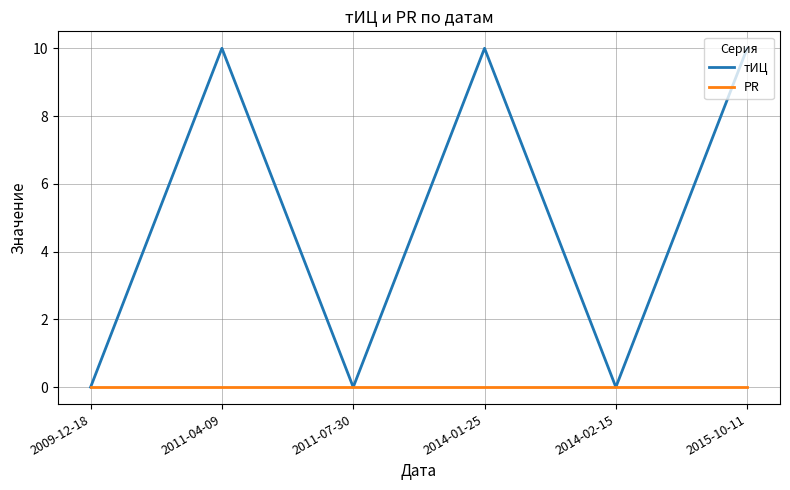

What position from the left is 2014-01-25?

4